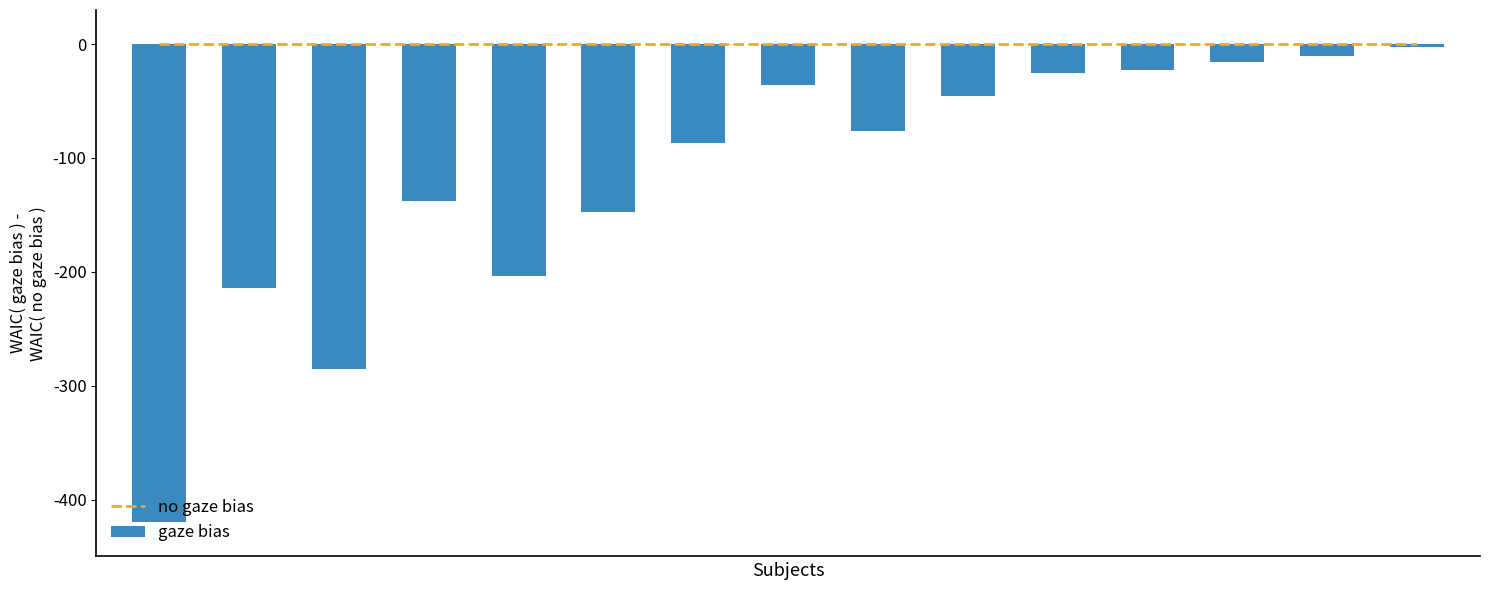

At how many categories does at least one series exceed -252?

15